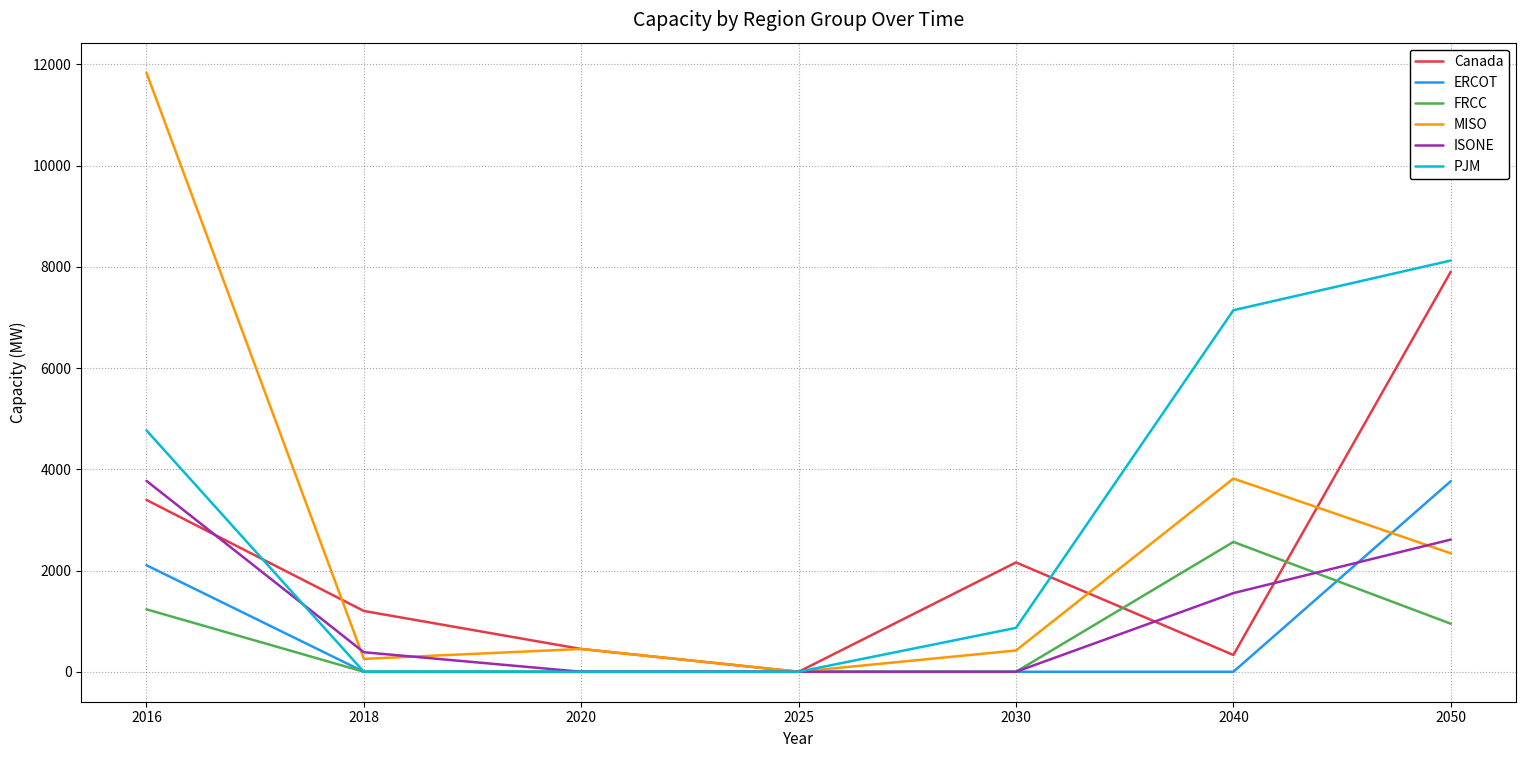

After their last crossing, which series has the higher values: FRCC or ISONE?

ISONE